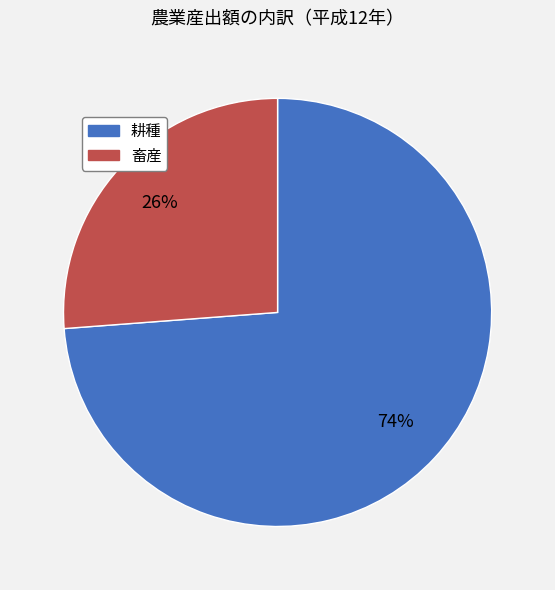

To the nearest percent, what is the difference between the 耕種 and 畜産 slice percentages?

48%